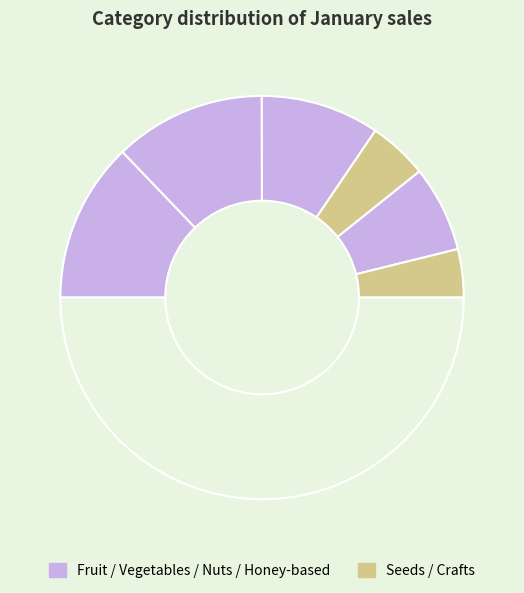

Does any single category account for the majority?

No